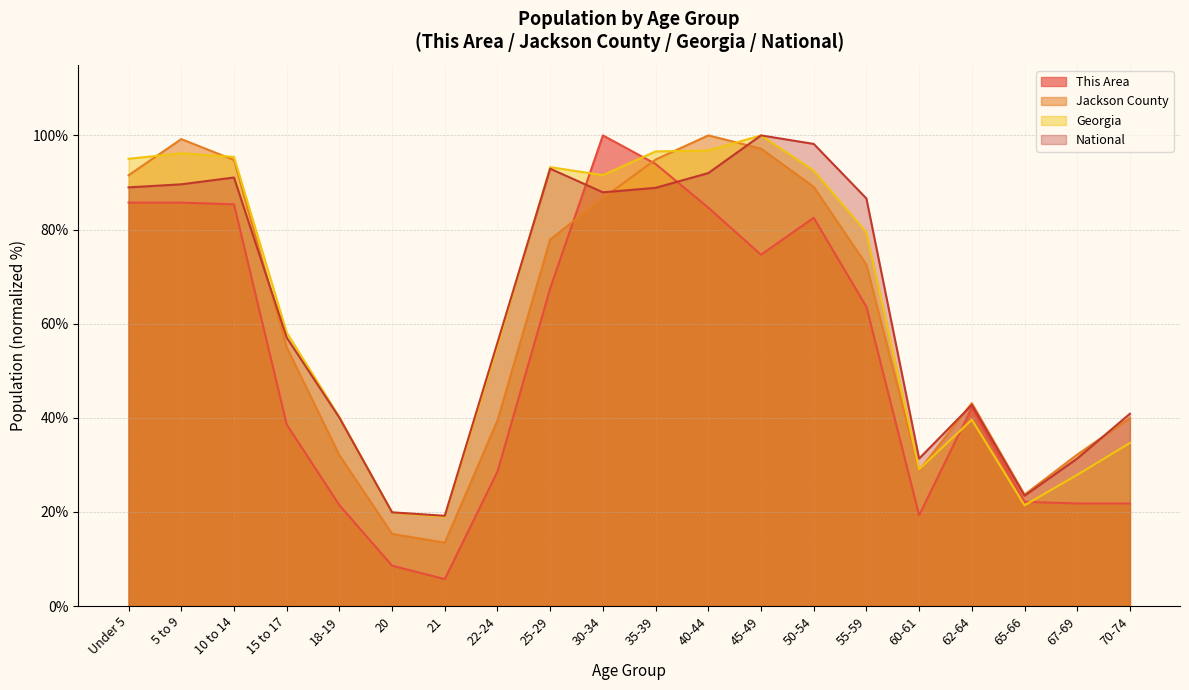

True or false: This Area has more than 2 points higher than both neighbors.

True